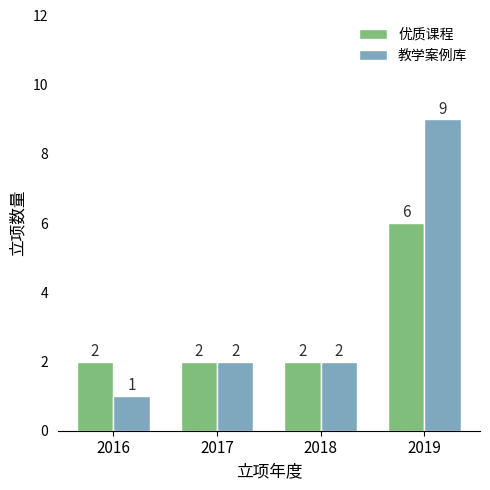

How many data points in 教学案例库 are less than 2?

1